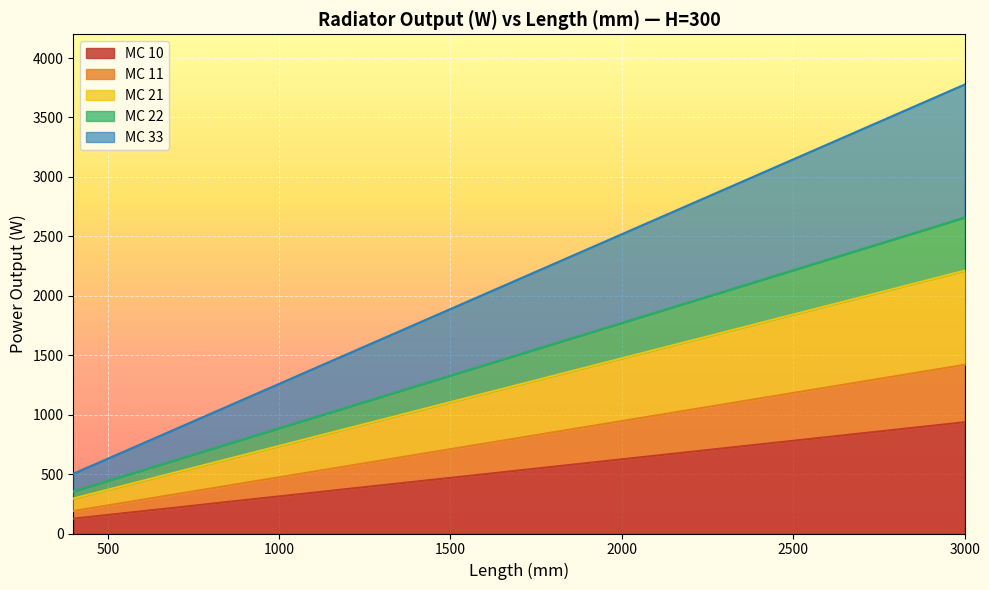

True or false: MC 22 has more than 1 interior local peaks.

False